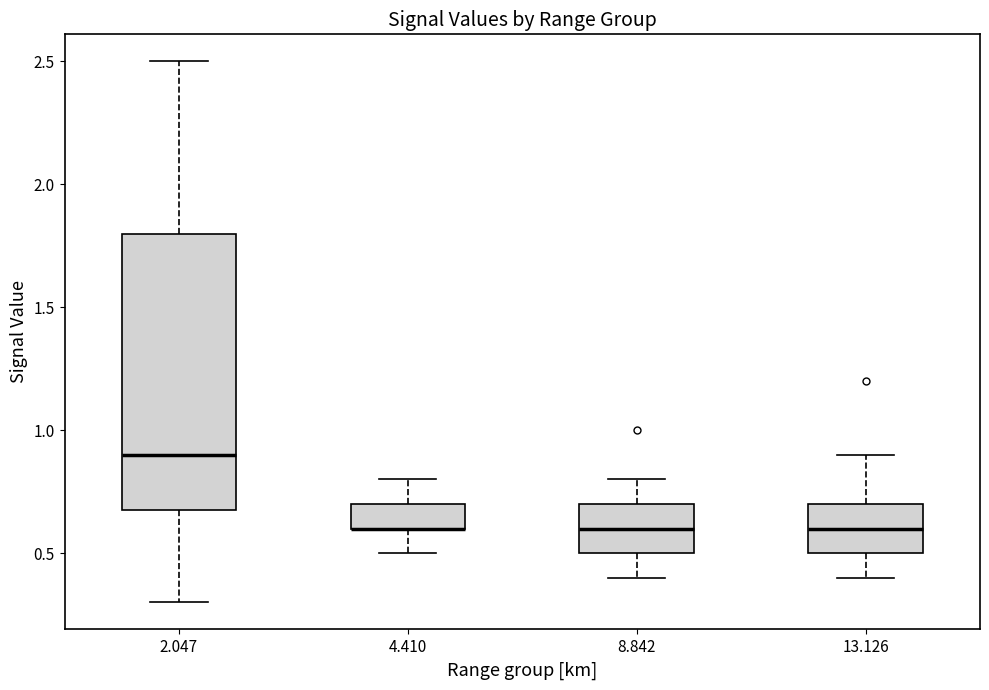

Where does the median line of the box at x = 13.126 sit on the y-axis? The values are not printed on the chart, so give them approximately, as read against the axis.

0.6